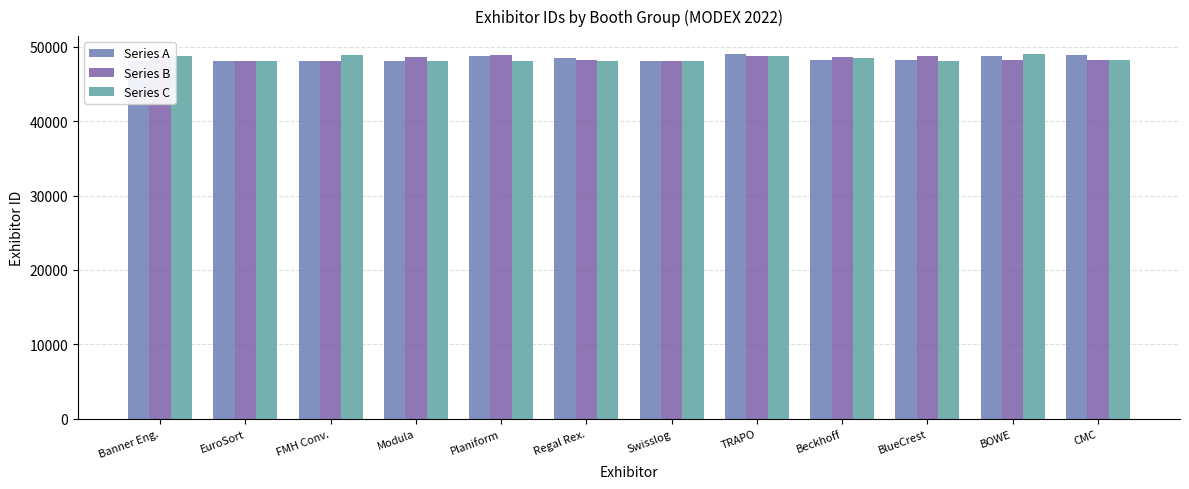

What is the spread (max minus min) of values at EuroSort?

51